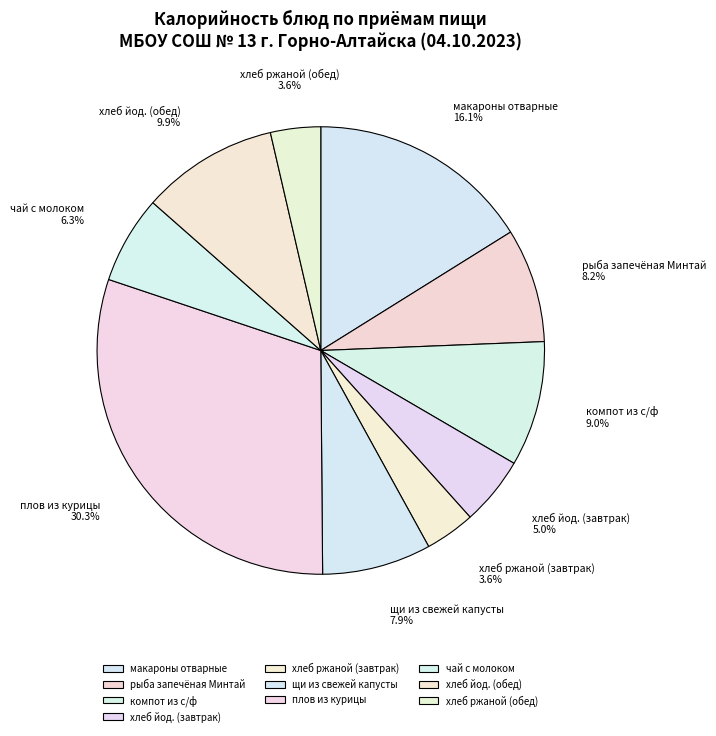

Is the sum of рыба запечёная Минтай and макароны отварные greater than half?

No